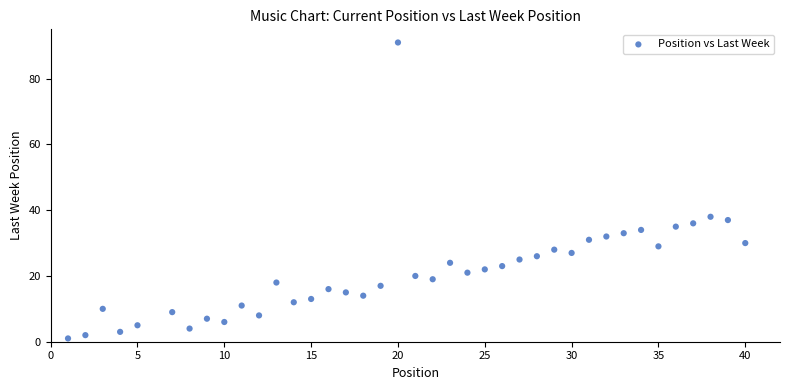

What is the range of Y values (max minus min)?

90